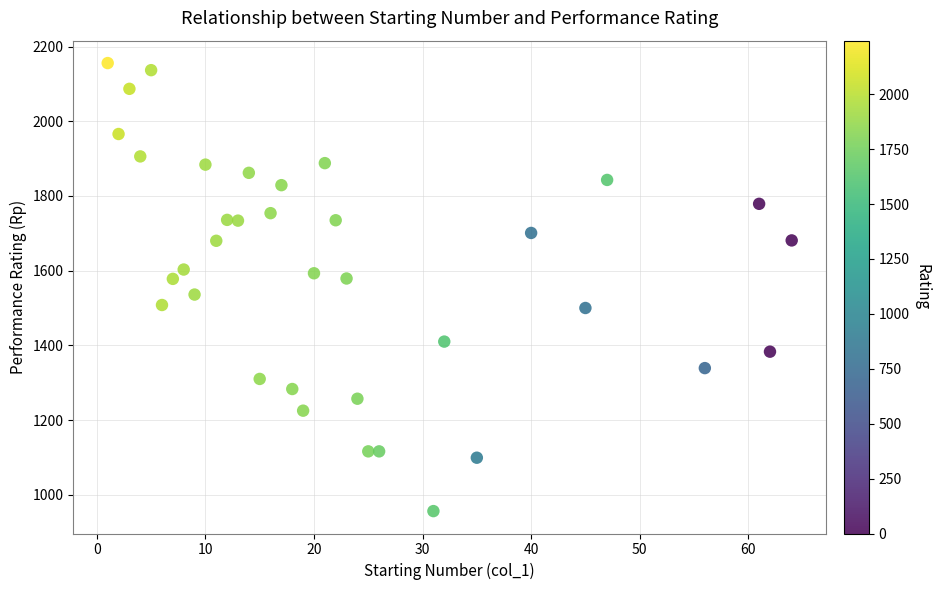

What is the range of Y values (max minus min)?

1200